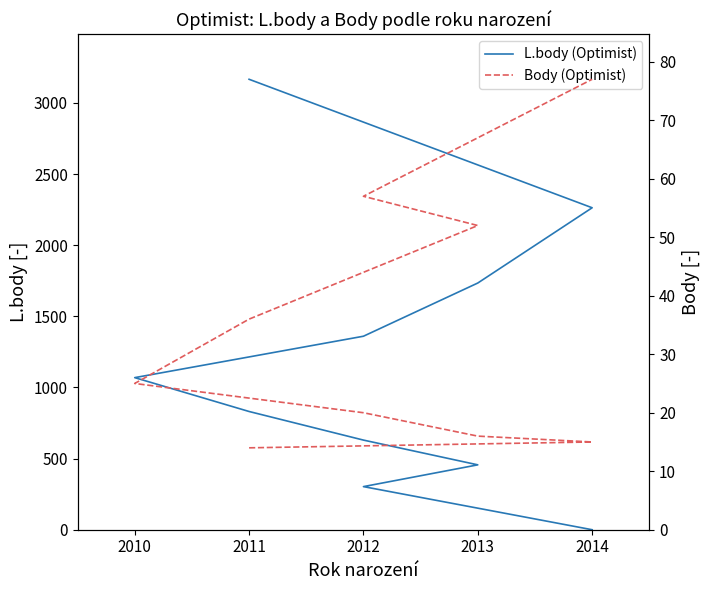

What is the value of the Body (Optimist) point at the 8th from the left?

52